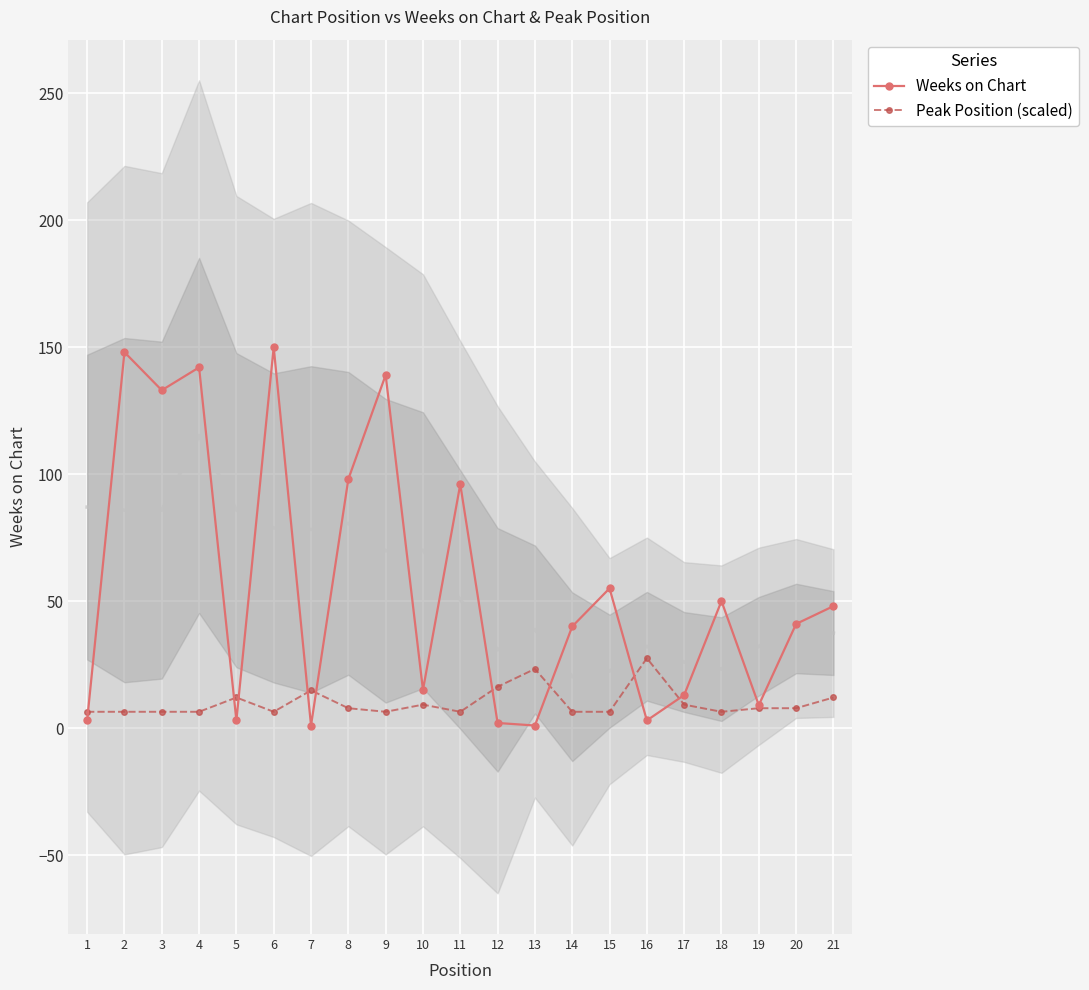

True or false: Peak Position (scaled) has more than 1 interior local peaks.

True